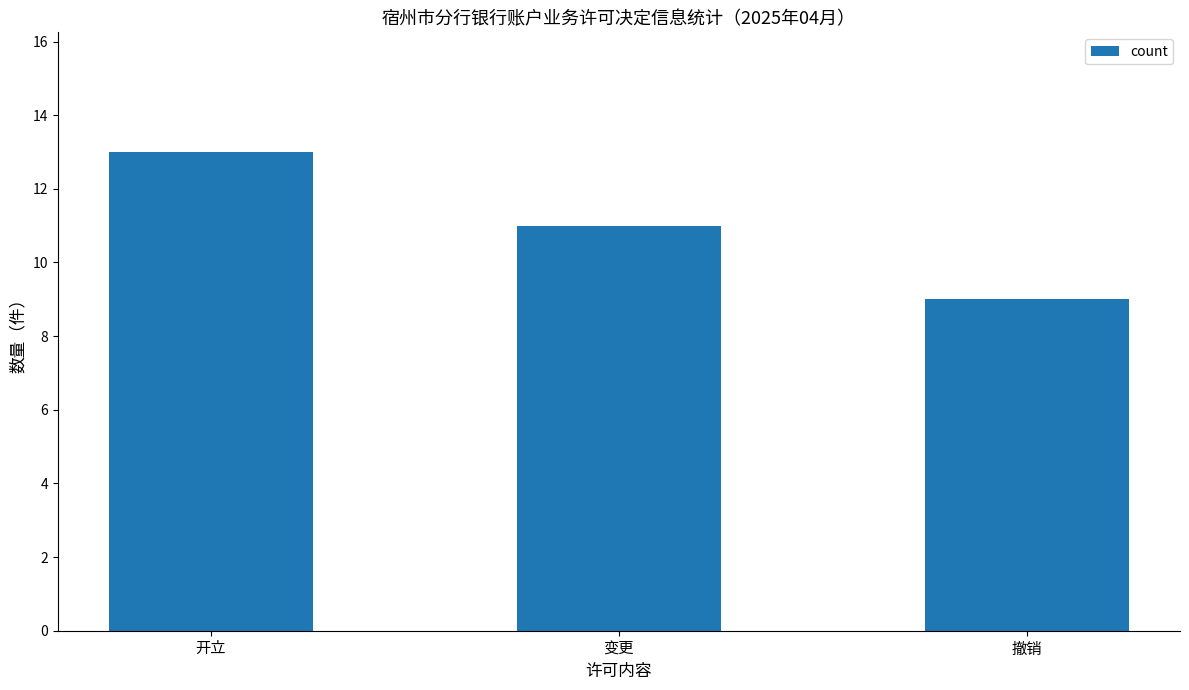

What is the value of the 3rd bar from the left?

9